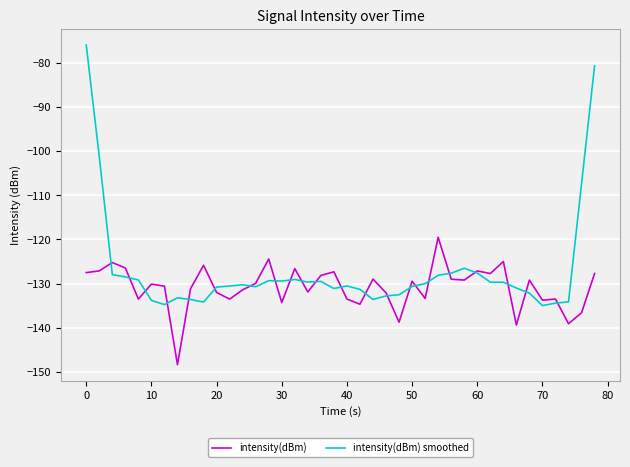

Which series has the widest spread of values?

intensity(dBm) smoothed